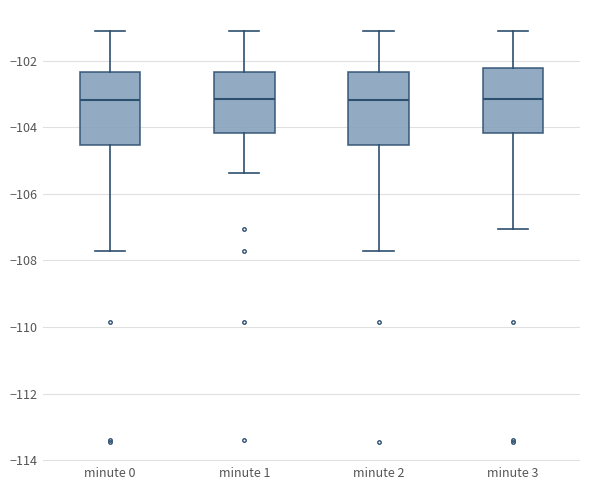

Reading left to right, transcribe this box plot: for each box, give where its median line is, the range the box spans, and where its two whiskers end, as read against the y-axis. The values are not printed on the chart, so give them approximately, as read against the axis.

minute 0: median -103.2, box -104.6 to -102.4, whiskers -107.8 to -101.0
minute 1: median -103.2, box -104.2 to -102.4, whiskers -105.4 to -101.0
minute 2: median -103.2, box -104.6 to -102.4, whiskers -107.8 to -101.0
minute 3: median -103.2, box -104.2 to -102.2, whiskers -107.0 to -101.0